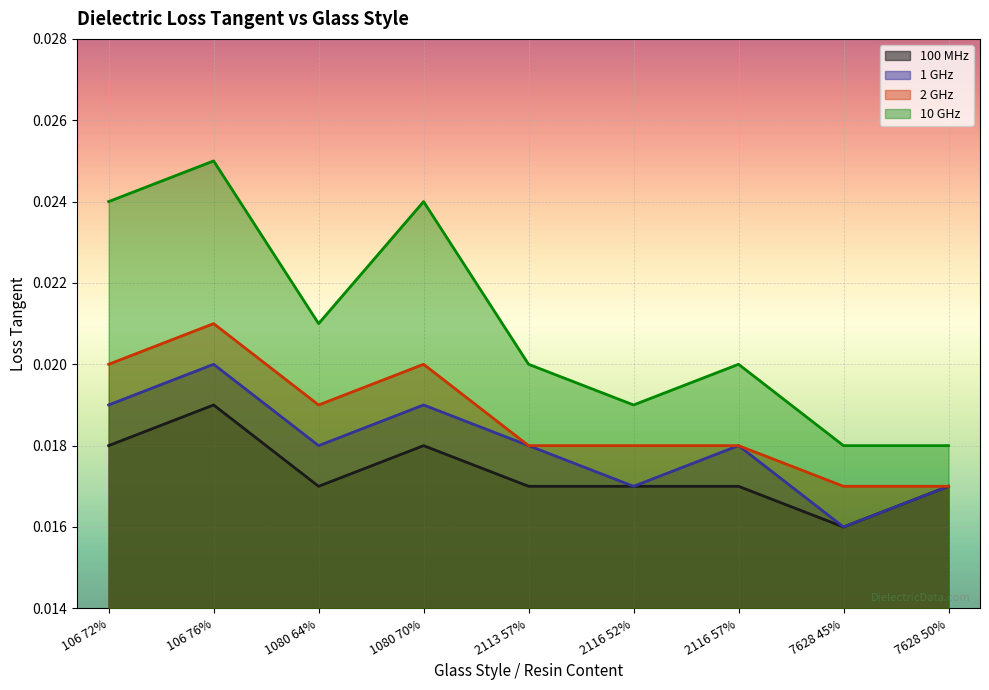

List the series in order of their overall mean, lowest first.

100 MHz, 1 GHz, 2 GHz, 10 GHz